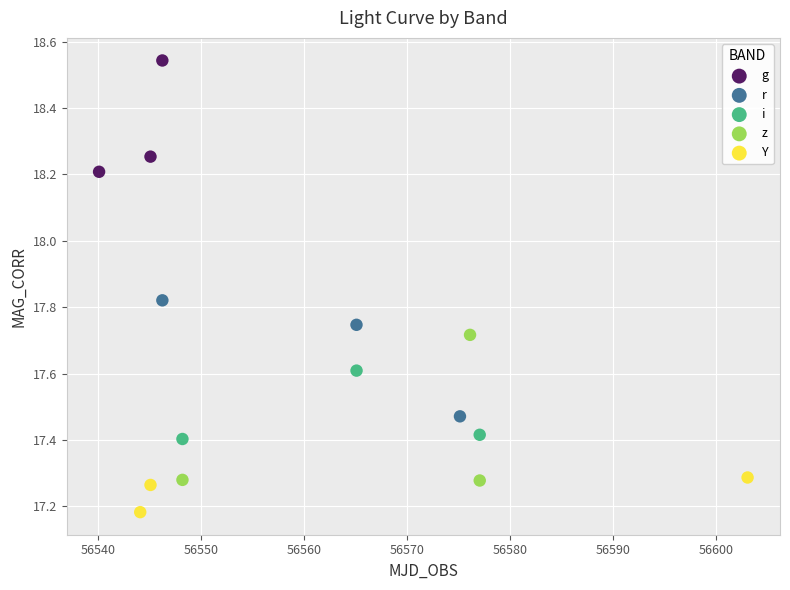

What are all the series names shown in the legend?

g, r, i, z, Y